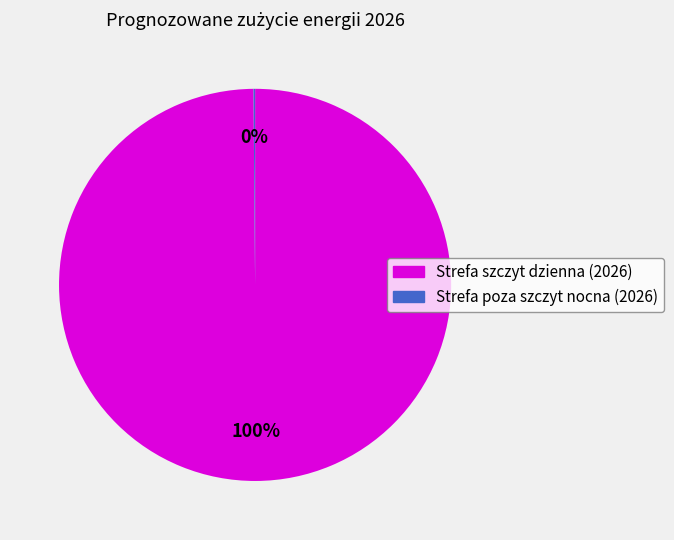

Is Strefa szczyt dzienna (2026) the majority of the pie?

Yes